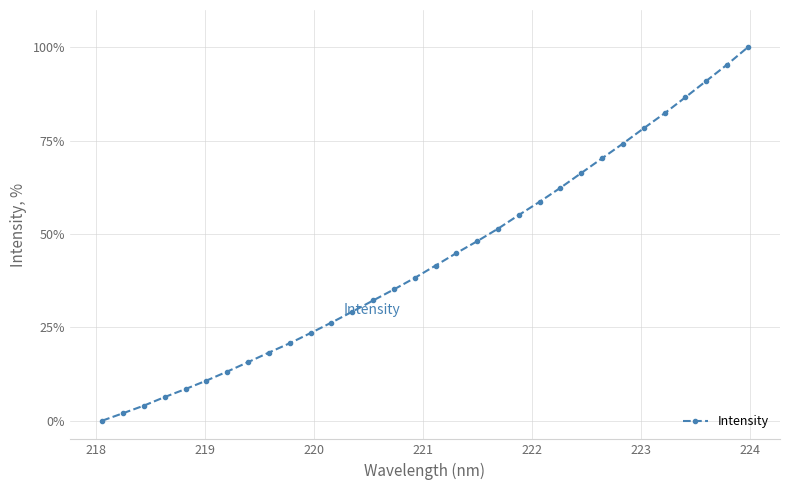

What is the maximum value shown in the chart?

100.0